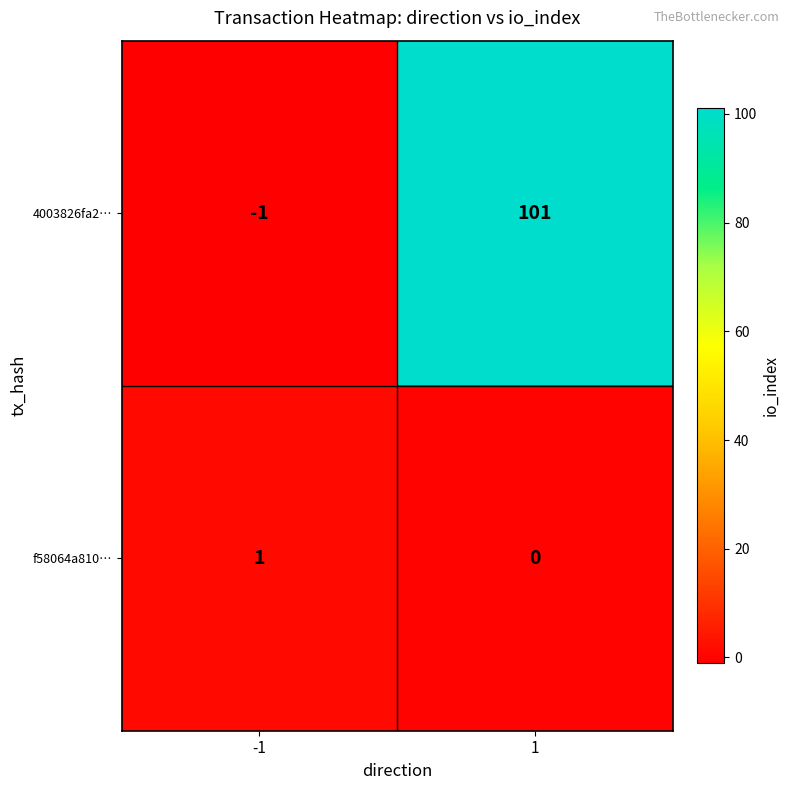

Read the 4003826fa2… value at 1.

101